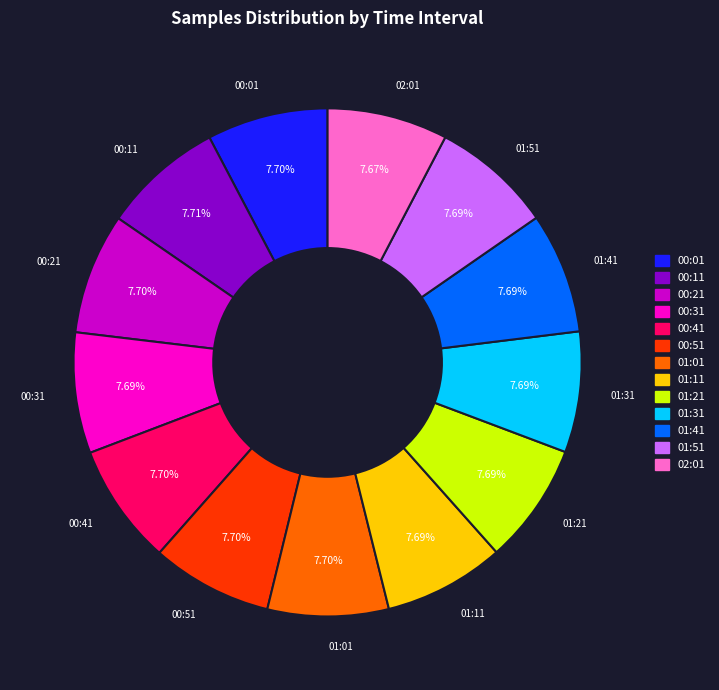

Does any single category account for the majority?

No